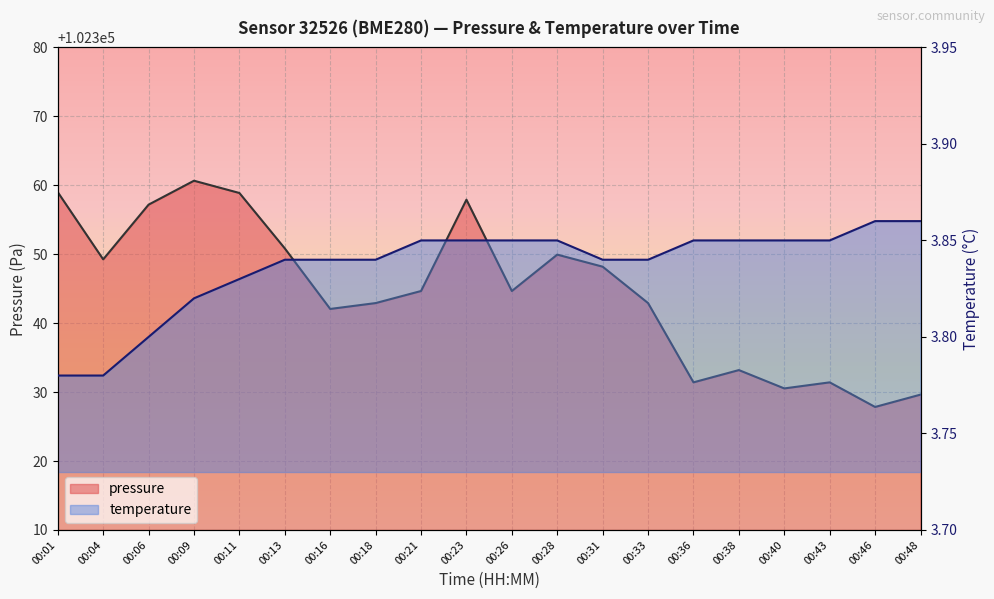

What is the difference between the temperature values at 00:48 and 00:01?

0.1